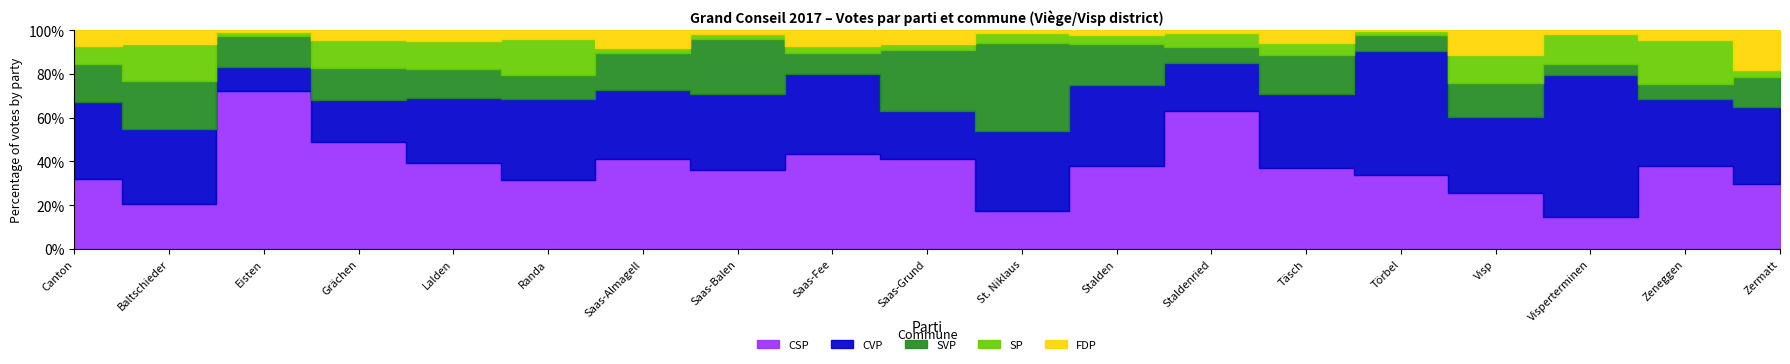

The value of FDP at St. Niklaus is 90. True or false?

False